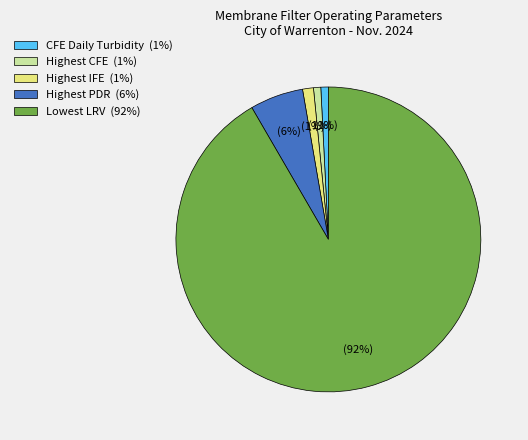

To the nearest percent, what portion does Highest IFE represent?

1%